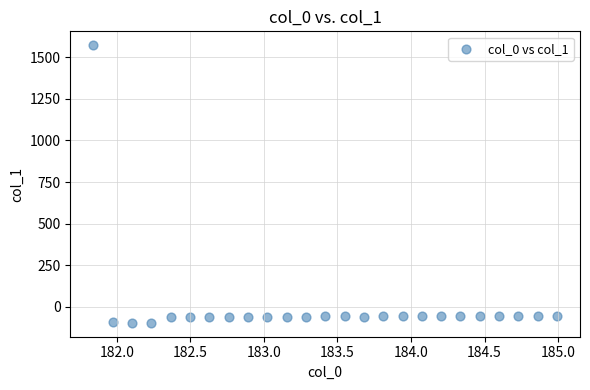

What is the range of X values (max minus min)?

3.1